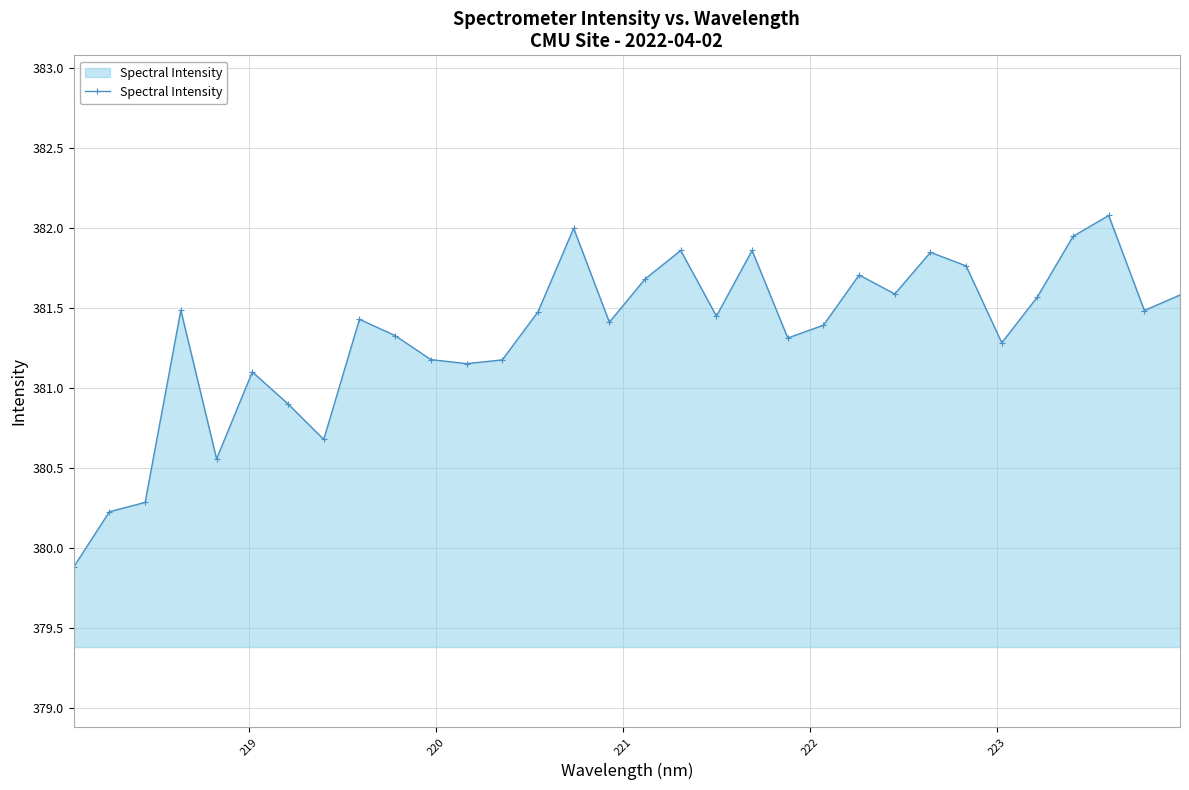

What is the average value?

381.3